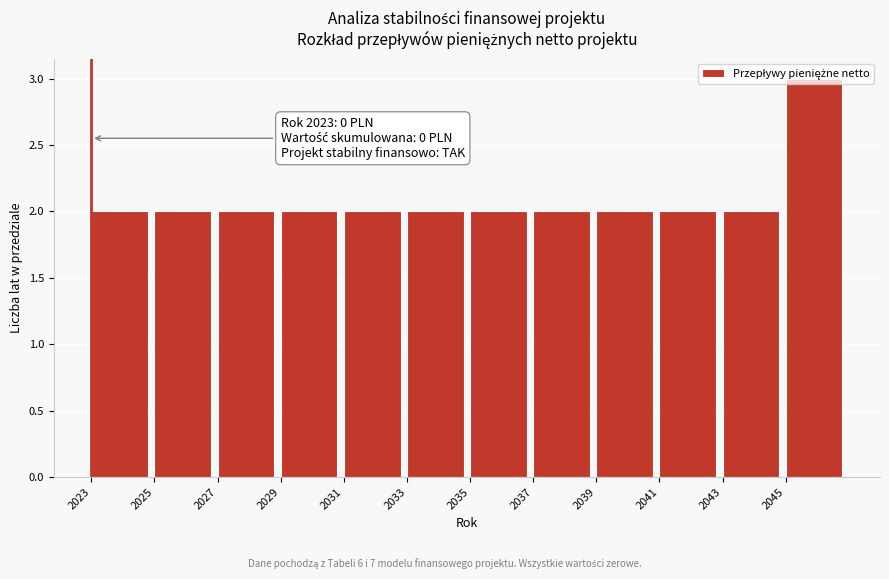

Over which range of the x-axis is the bar tallest?

2045 to 2047